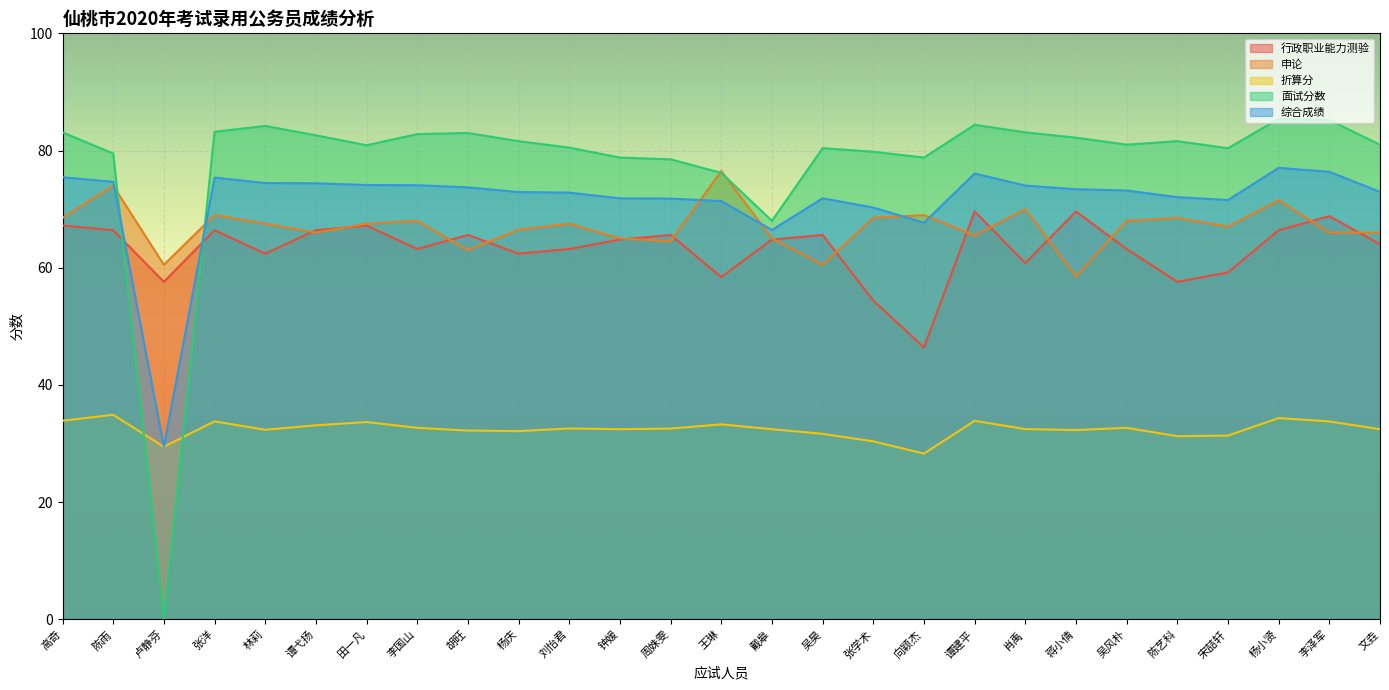

Where is the first local maximum for 综合成绩?

张洋